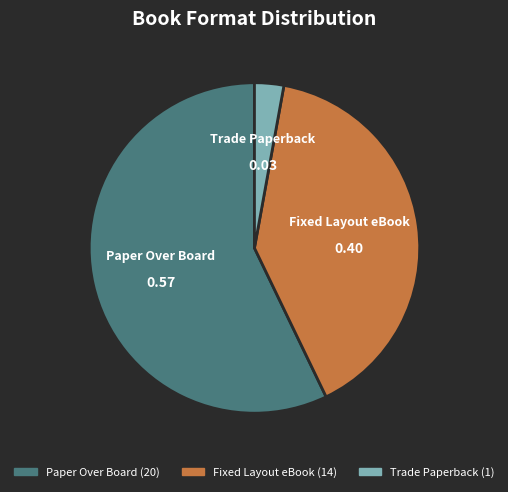

Does Paper Over Board account for over 50% of the chart?

Yes